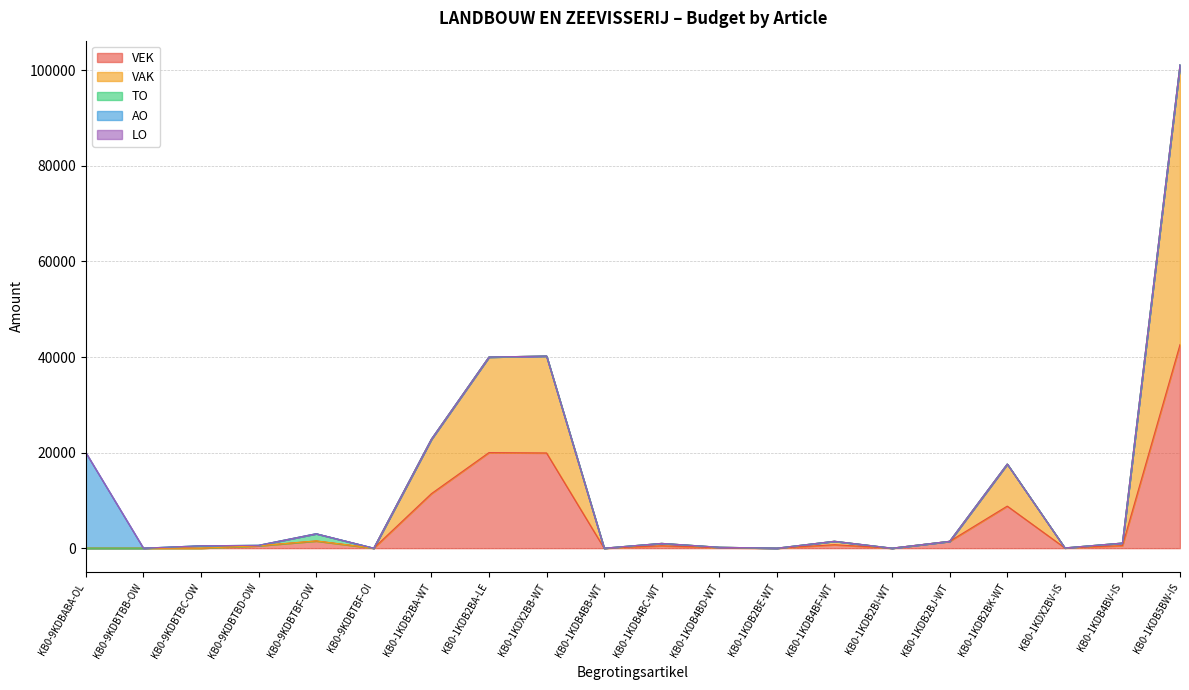

The AO series shows 0 at KB0-1KDB4BV-IS. True or false?

True